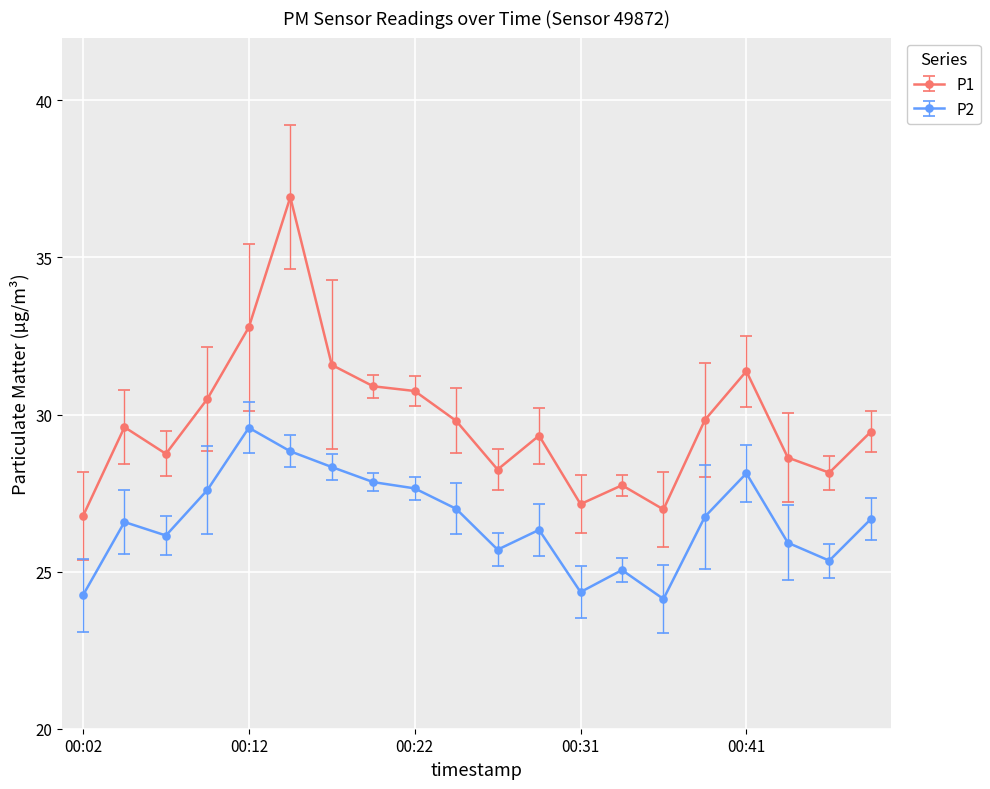

List the series in order of their overall mean, lowest first.

P2, P1